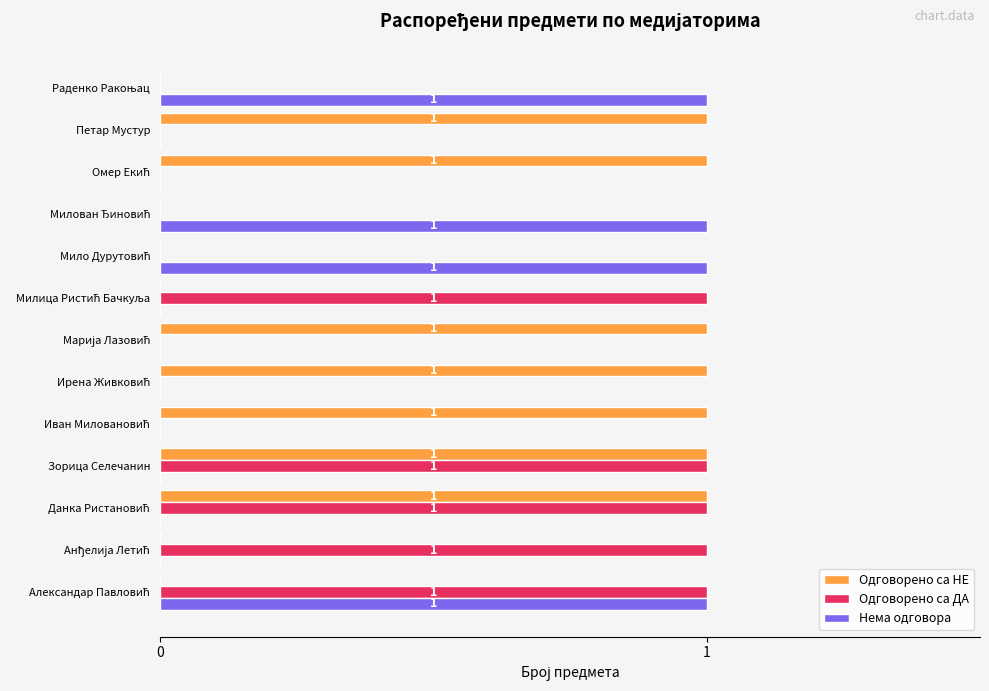

Count the number of categories in the chart.

13